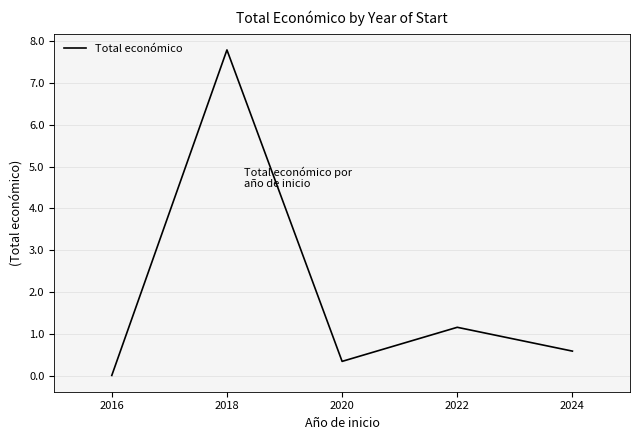

Rank the categories by value from lowest to highest.

2016, 2020, 2024, 2022, 2018